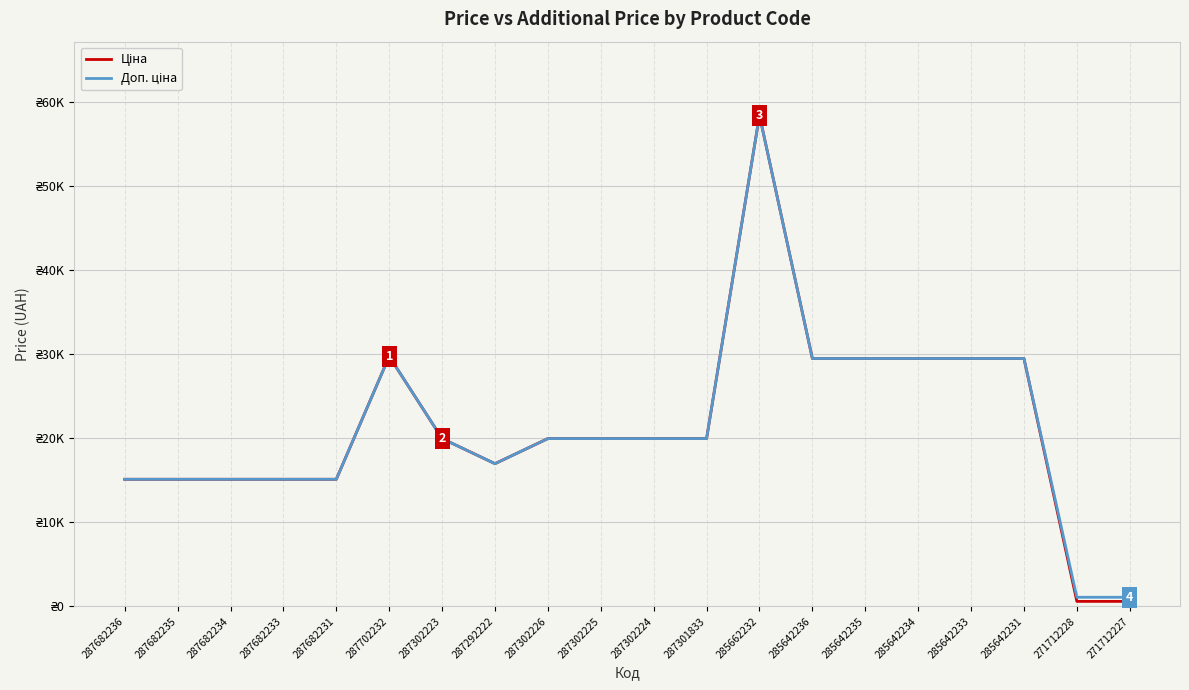

True or false: Ціна and Доп. ціна cross at least once.

False